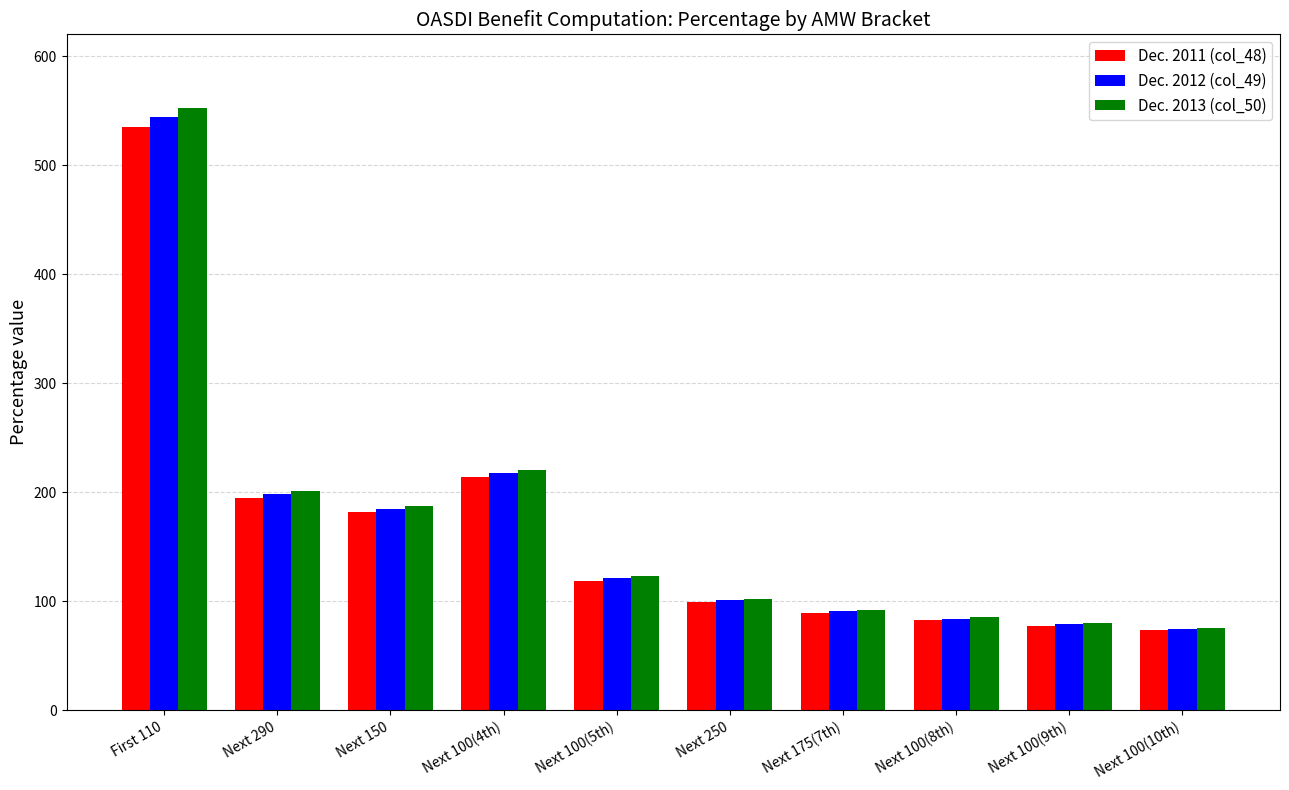

What is the lowest value of the Dec. 2012 (col_49) series?

74.7